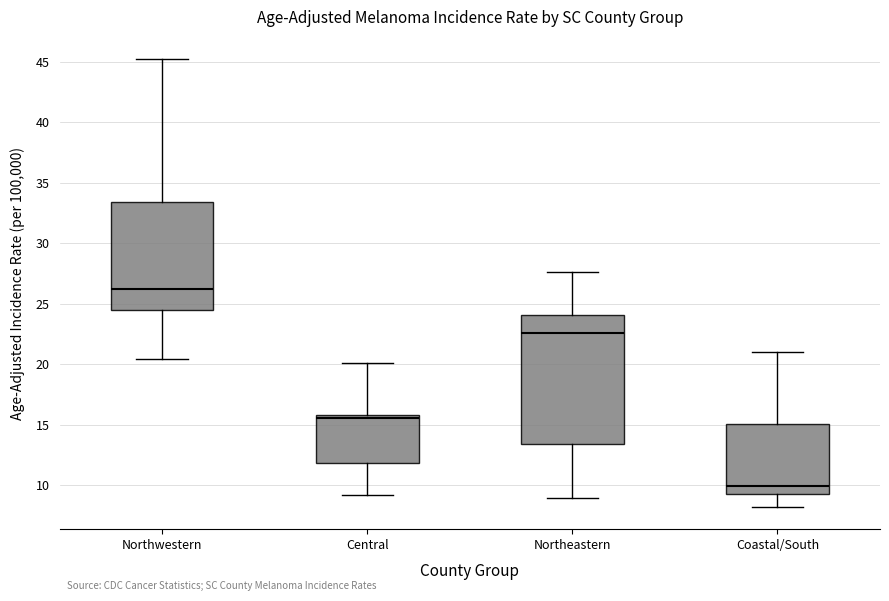

Where is the upper edge of the box for Northwestern on the y-axis? The values are not printed on the chart, so give them approximately, as read against the axis.

33.5